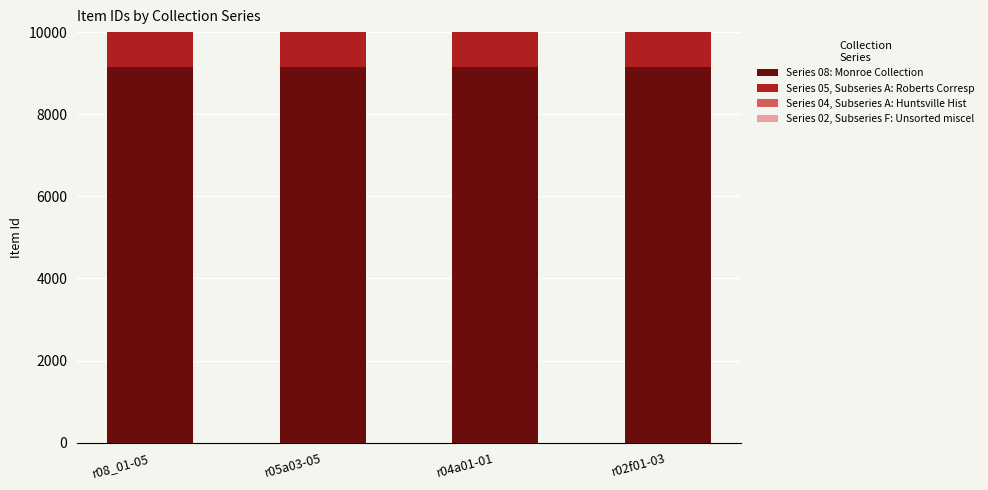

Is the value of Series 04, Subseries A: Huntsville Hist at r05a03-05 greater than the value of Series 08: Monroe Collection at r05a03-05?

No